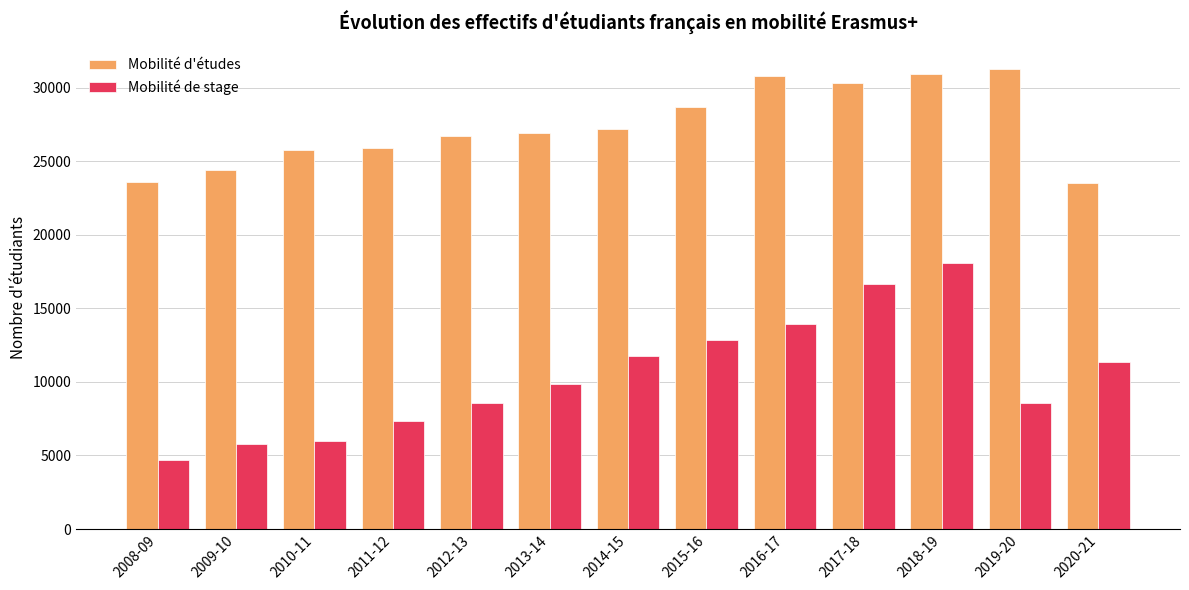

Is it true that Mobilité de stage equals 7102 at 2020-21?

False